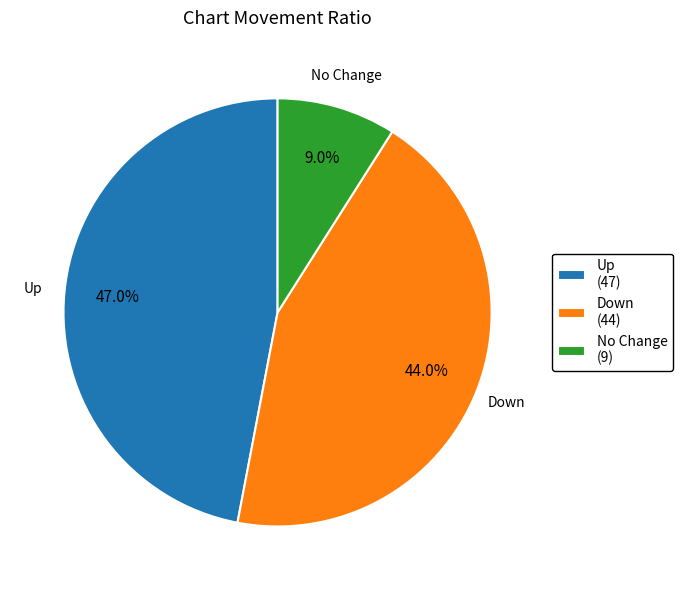

Which category has the smallest portion of the pie?

No Change